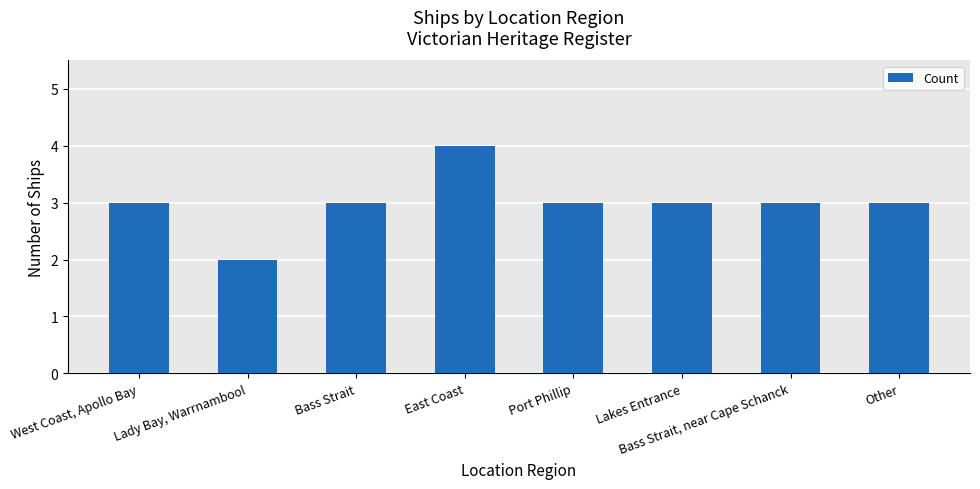

Reading right to left, list all the values displayed in this chart.

3	3	3	3	4	3	2	3